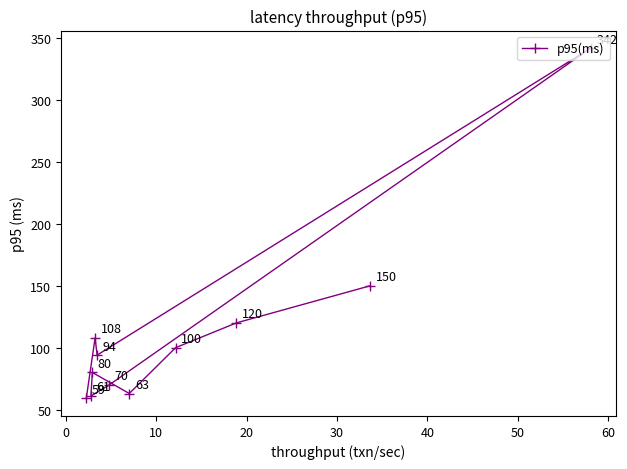

What is the value of the 8th point from the left?

100